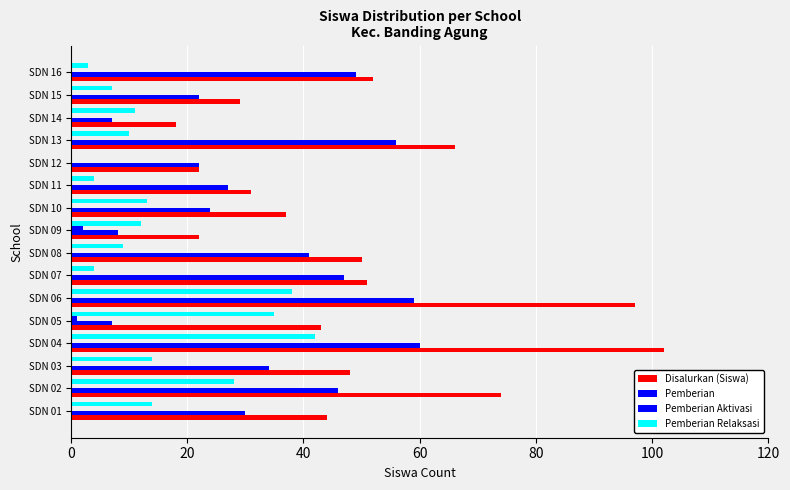

How many series are shown in this chart?

4